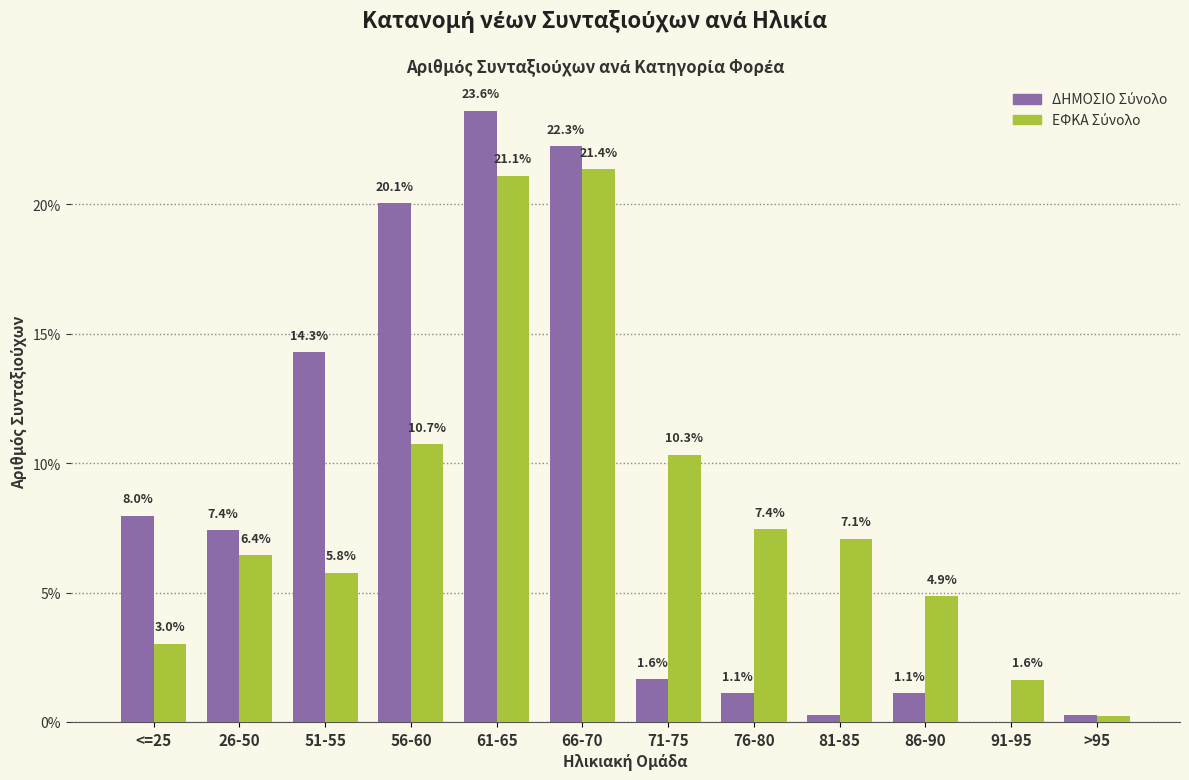

What is the total value across all series at 56-60?

30.8